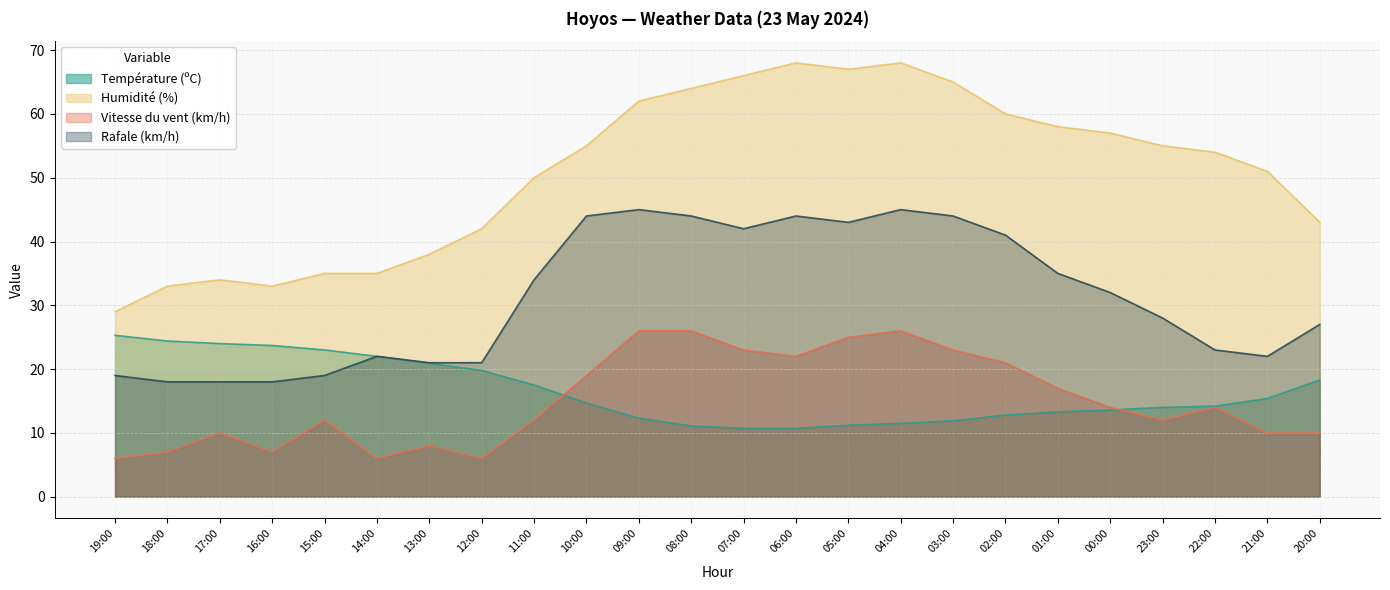

What are all the series names shown in the legend?

Température (ºC), Humidité (%), Vitesse du vent (km/h), Rafale (km/h)